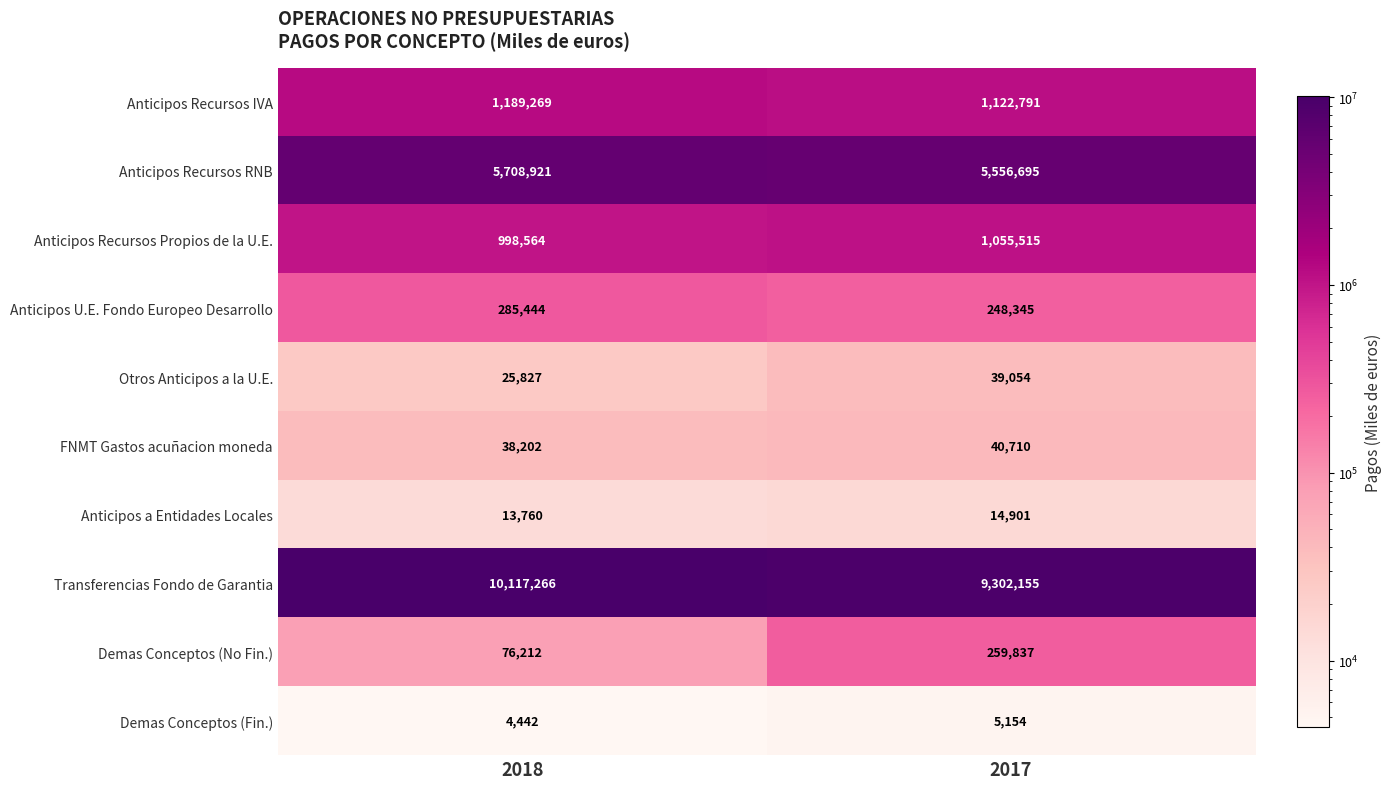

Reading right to left, transcribe all the data shown in this chart.

Anticipos Recursos IVA: 1122791	1189269
Anticipos Recursos RNB: 5556695	5708921
Anticipos Recursos Propios de la U.E.: 1055515	998564
Anticipos U.E. Fondo Europeo Desarrollo: 248345	285444
Otros Anticipos a la U.E.: 39054	25827
FNMT Gastos acuñacion moneda: 40710	38202
Anticipos a Entidades Locales: 14901	13760
Transferencias Fondo de Garantia: 9302155	10117266
Demas Conceptos (No Fin.): 259837	76212
Demas Conceptos (Fin.): 5154	4442